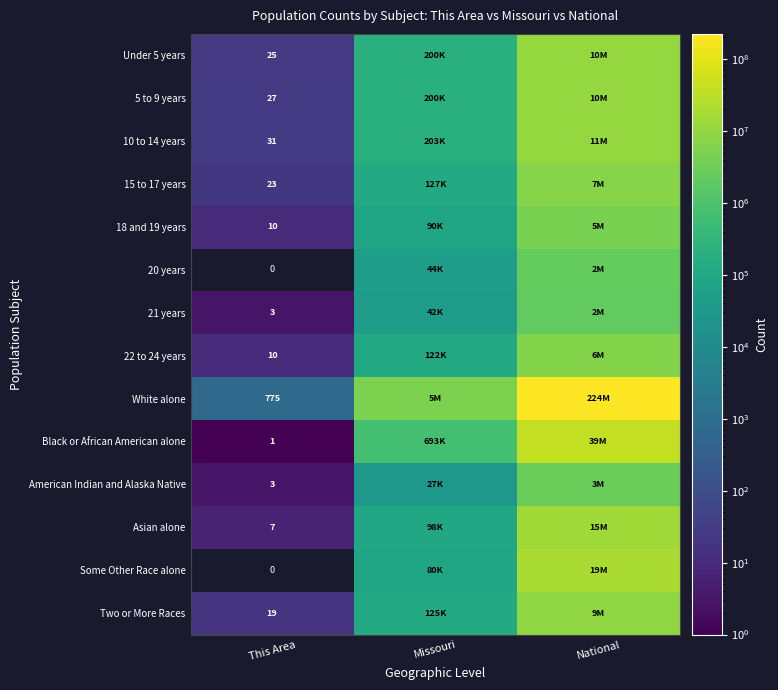

Is it true that Under 5 years equals 25 at This Area?

True